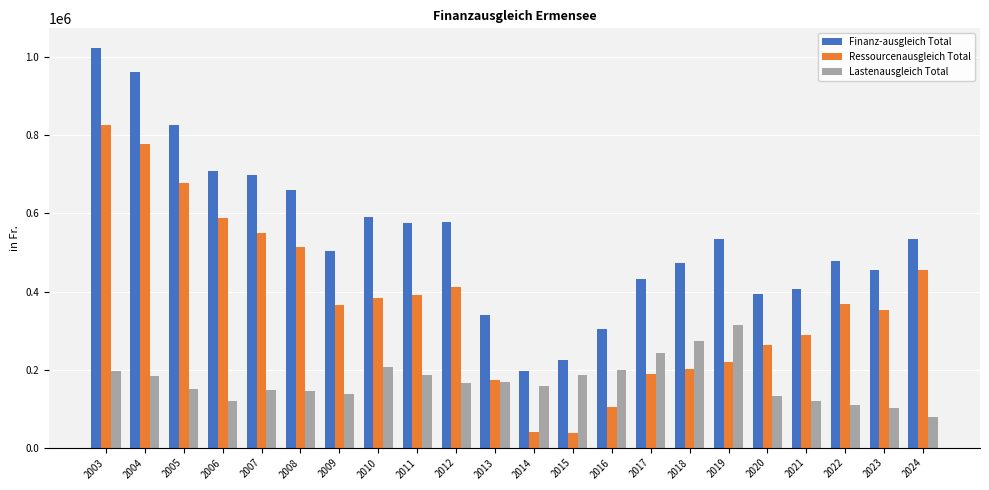

The Finanz-ausgleich Total series shows 660593 at 2008. True or false?

True